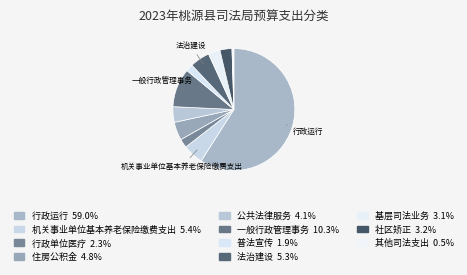

To the nearest percent, what is the average slice percentage?

9%